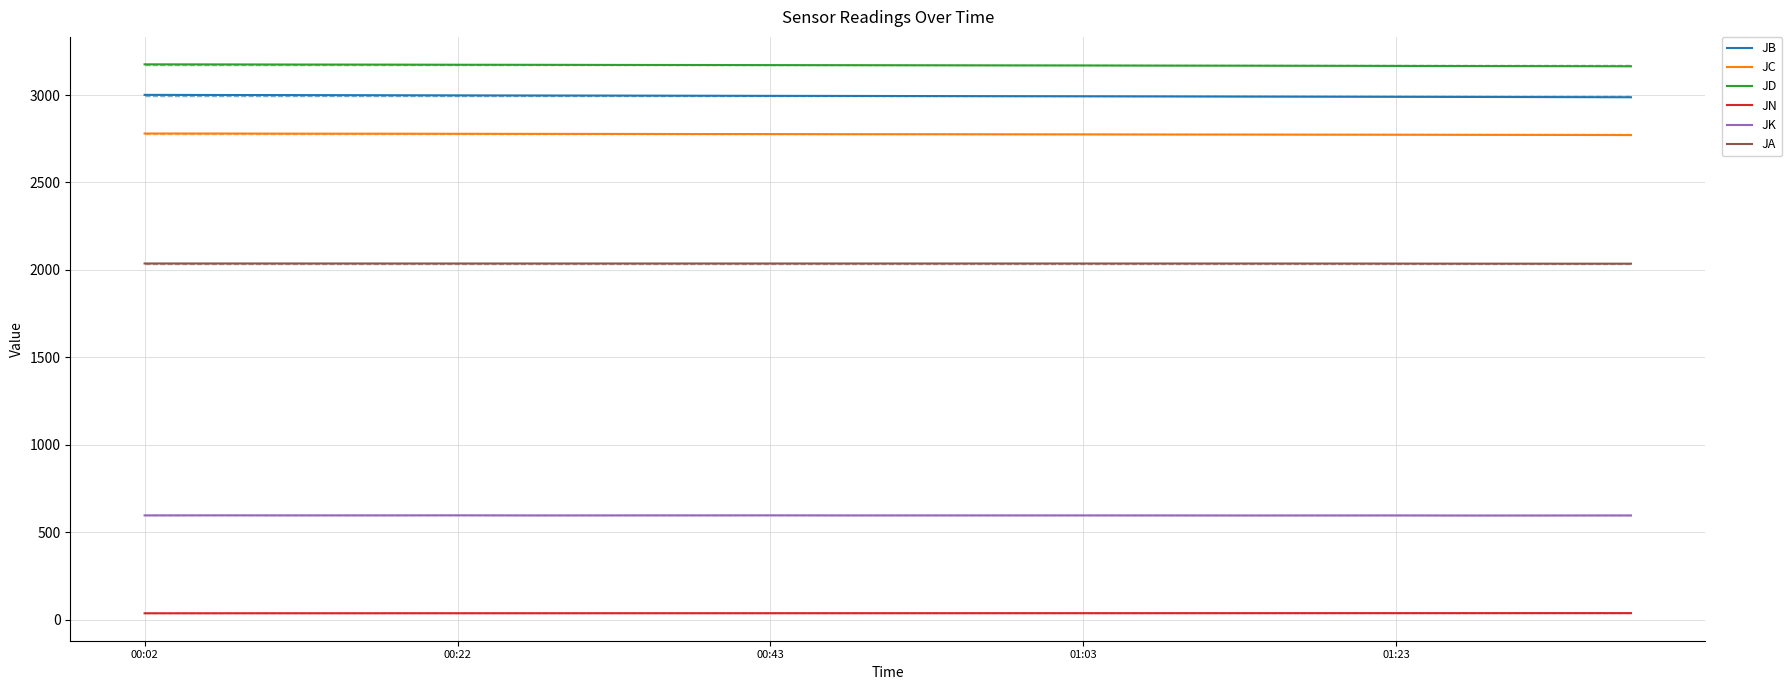

True or false: JK and JD intersect in this chart.

False